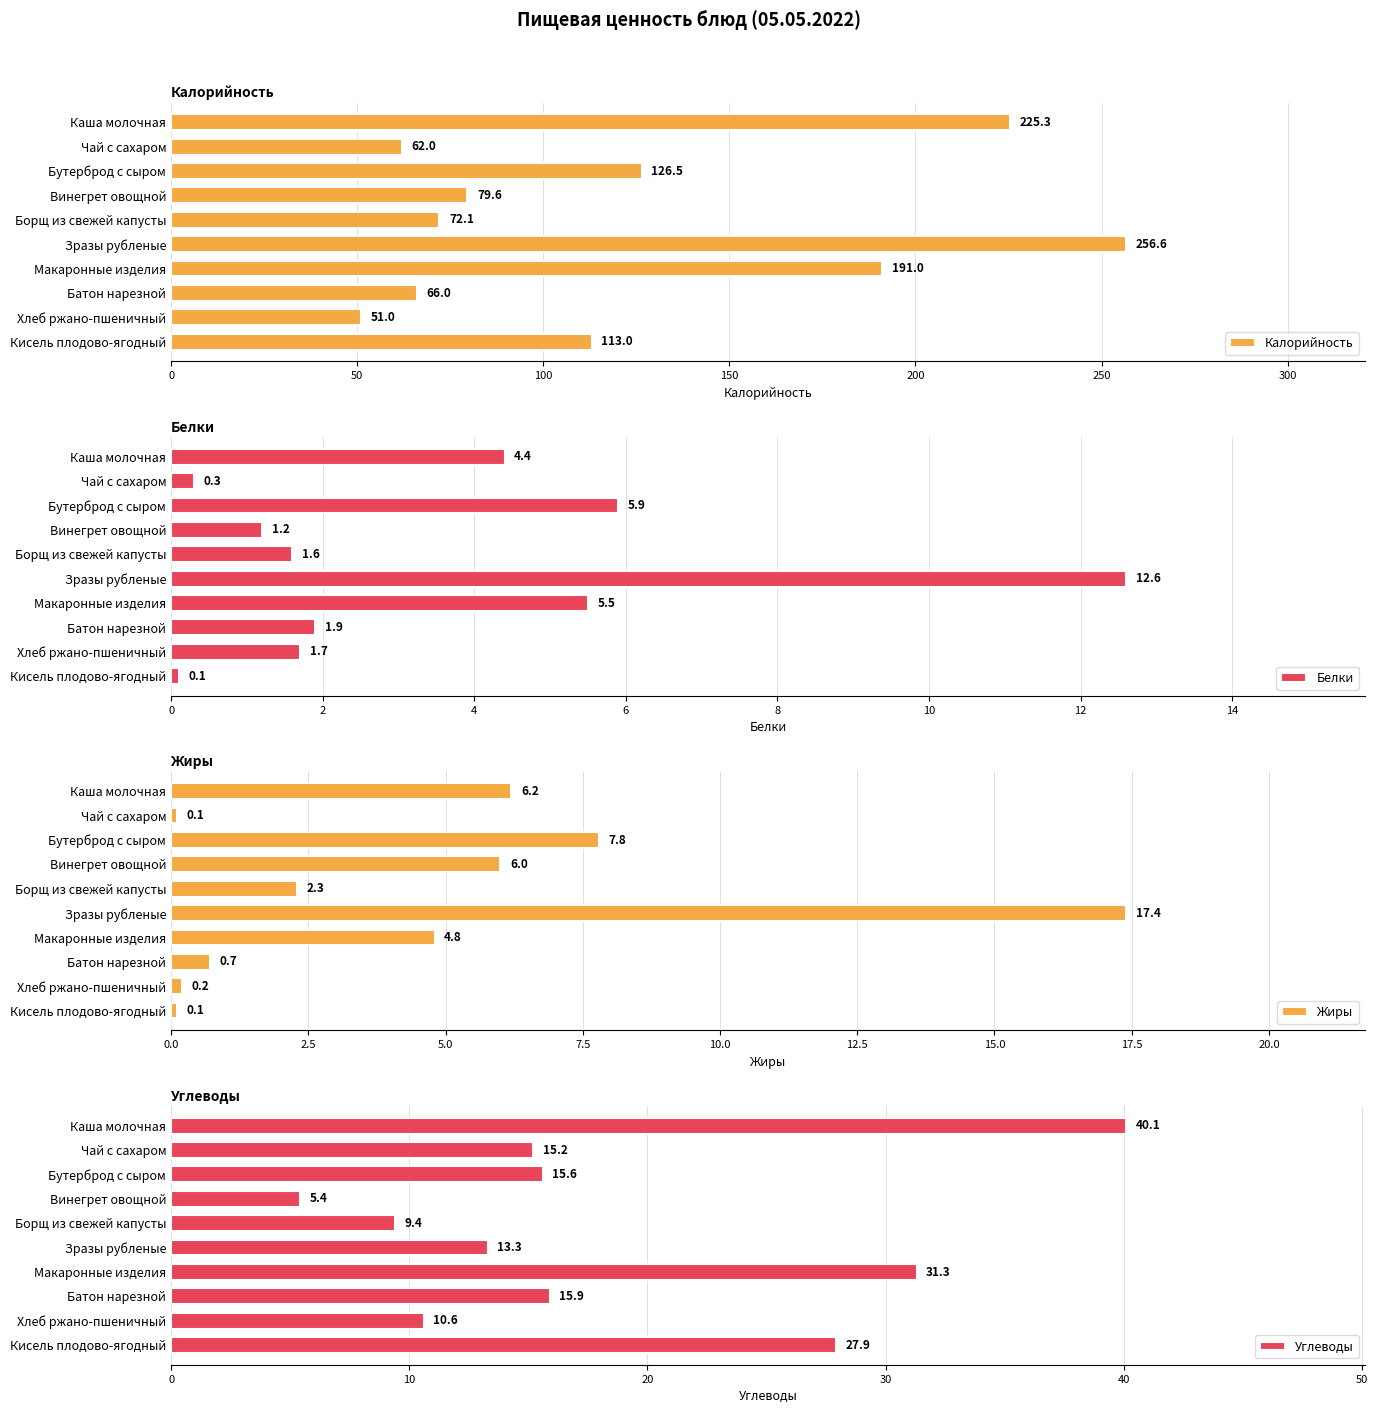

At which label is Калорийность closest to 153?

Бутерброд с сыром